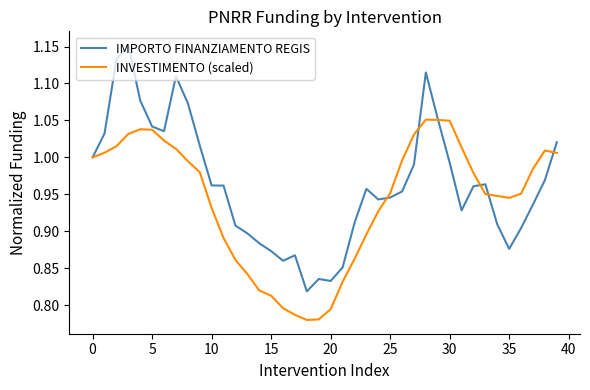

List the series in order of their overall mean, highest first.

IMPORTO FINANZIAMENTO REGIS, INVESTIMENTO (scaled)